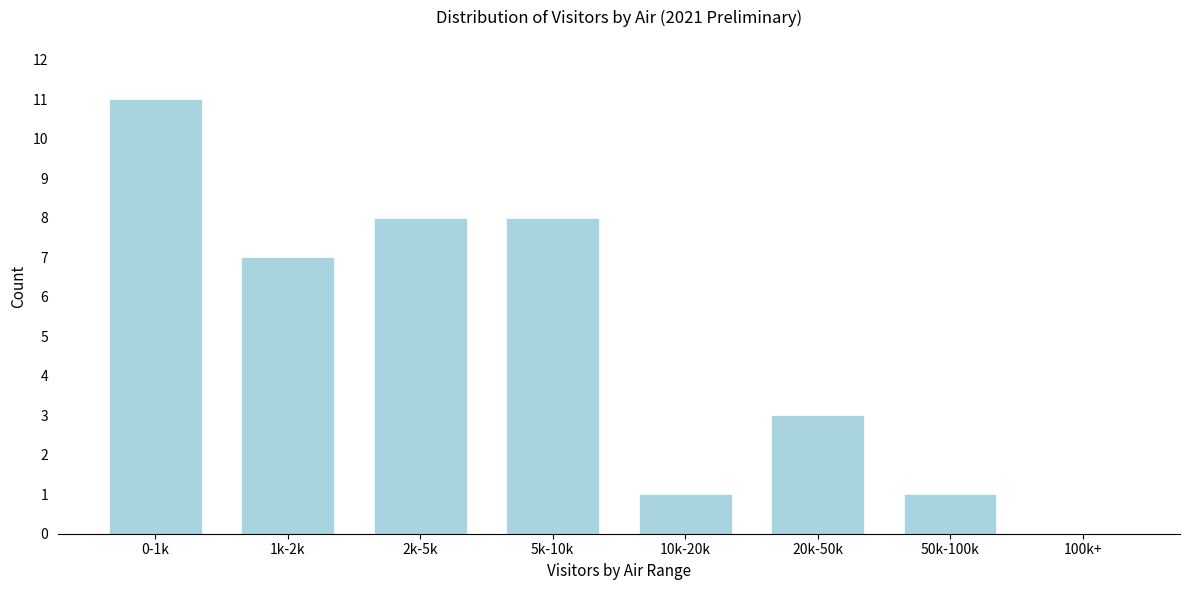

Reading left to right, extract all data points from this chart.

0-1k=11	1k-2k=7	2k-5k=8	5k-10k=8	10k-20k=1	20k-50k=3	50k-100k=1	100k+=0